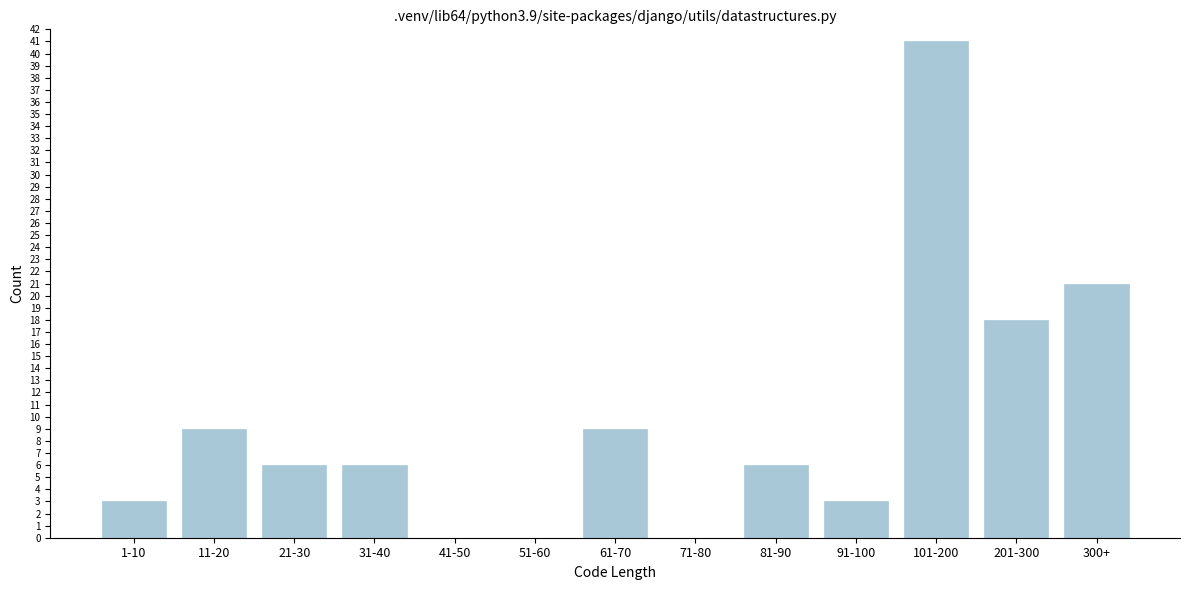

Reading right to left, list all the values displayed in this chart.

300+=21	201-300=18	101-200=41	91-100=3	81-90=6	71-80=0	61-70=9	51-60=0	41-50=0	31-40=6	21-30=6	11-20=9	1-10=3